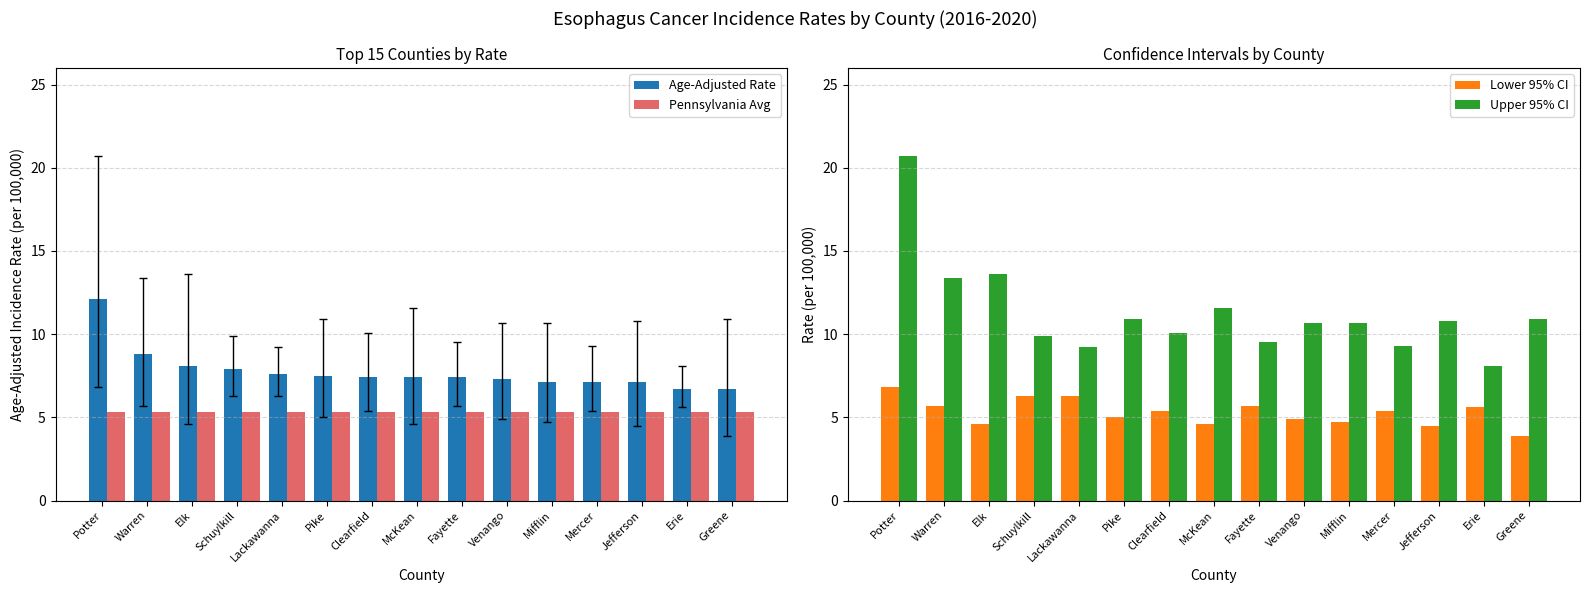

True or false: Pennsylvania Avg has a value of 2.5 at Warren.

False